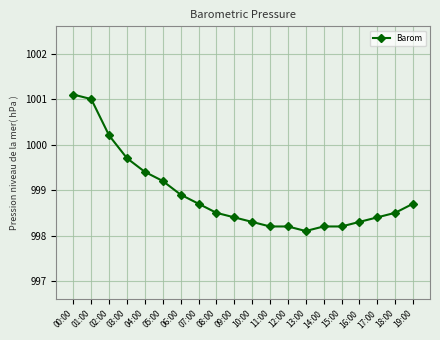

Which category has the highest value across all series?

00:00